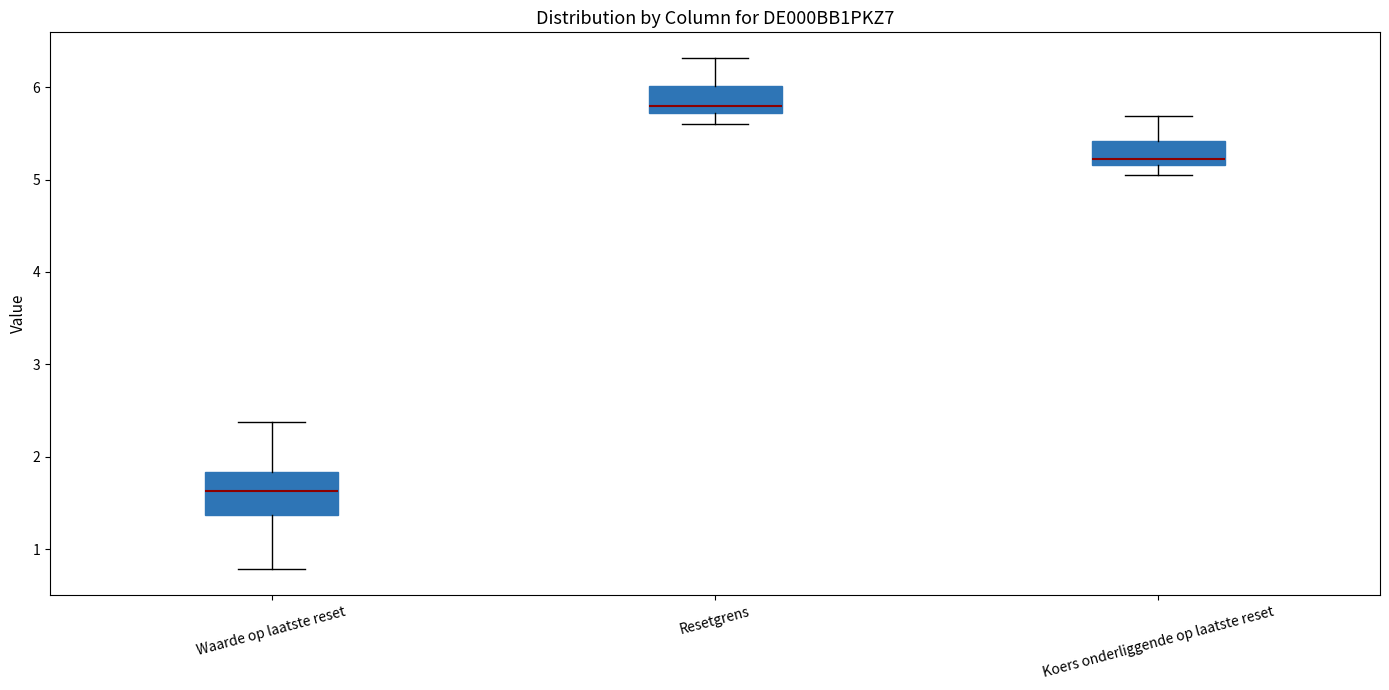

Which box is the tallest, from its lower edge to its upper edge?

Waarde op laatste reset